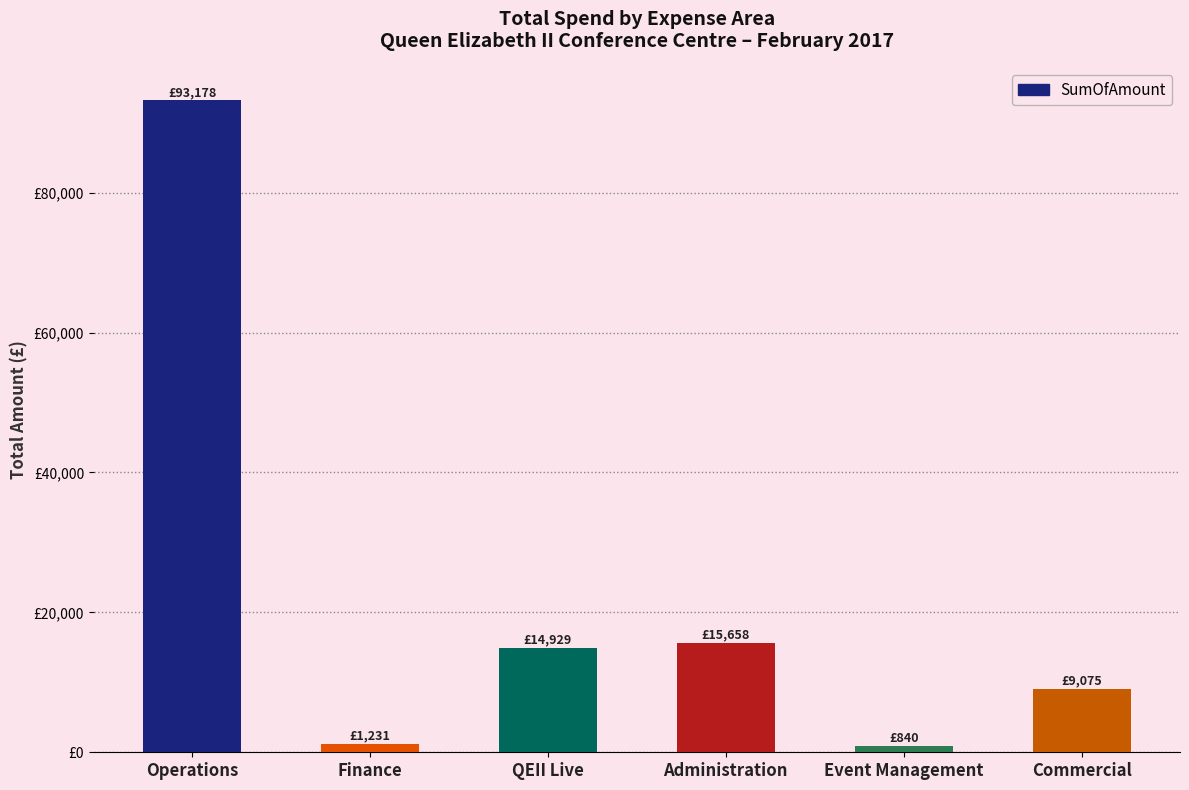

What is the label of the 3rd bar from the right?

Administration